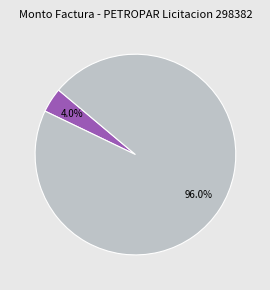

Does any single category account for the majority?

Yes